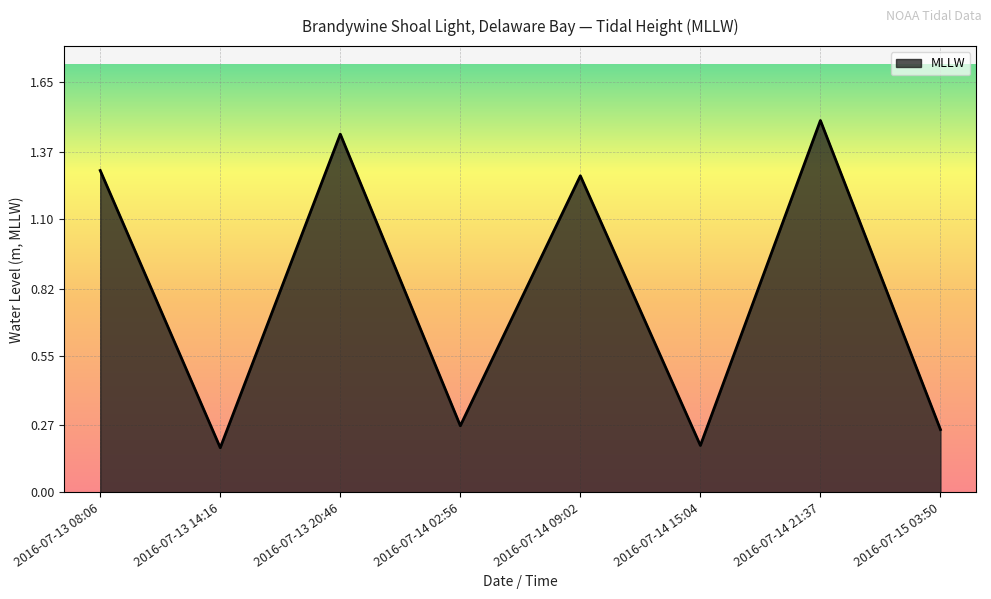

Where is the first local minimum?

2016-07-13 14:16